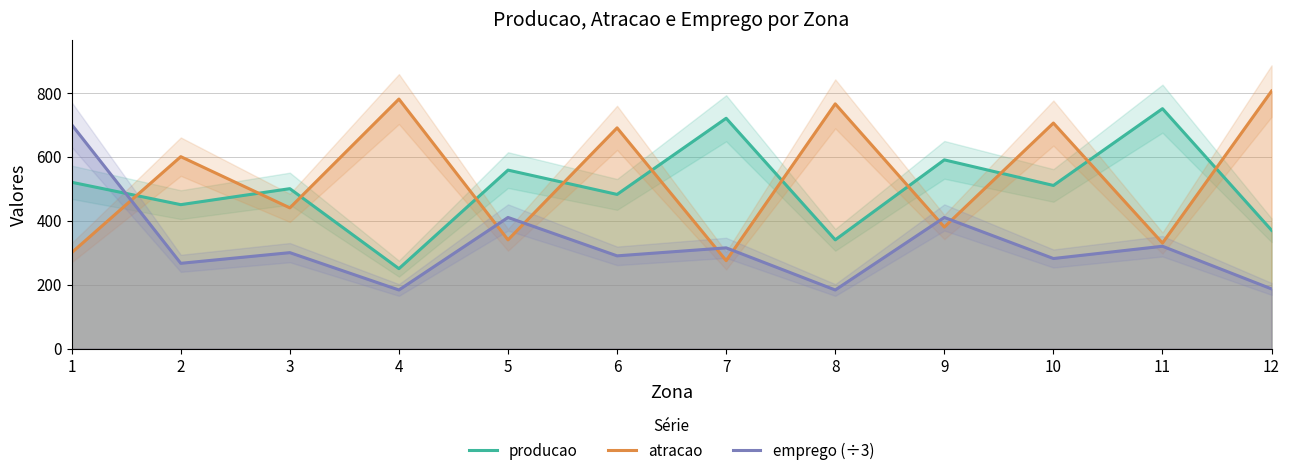

What is the spread (max minus min) of values at 7?

445.0